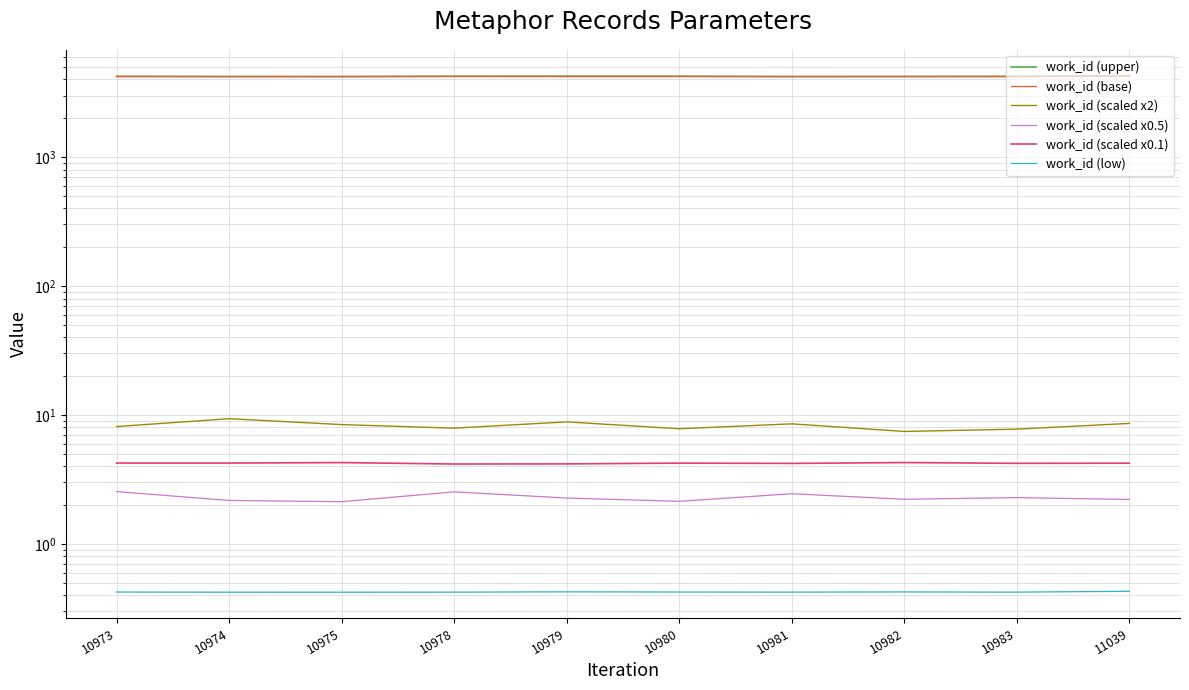

Between 10981 and 10983, which is larger?

10983